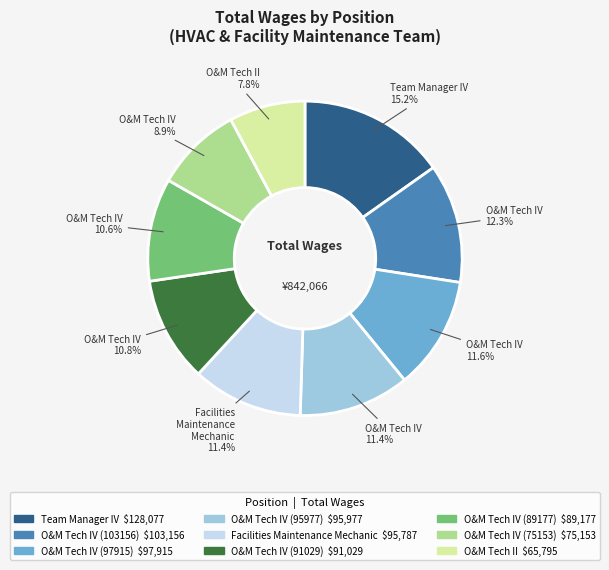

The Team Manager IV slice represents 22% of the pie. True or false?

False